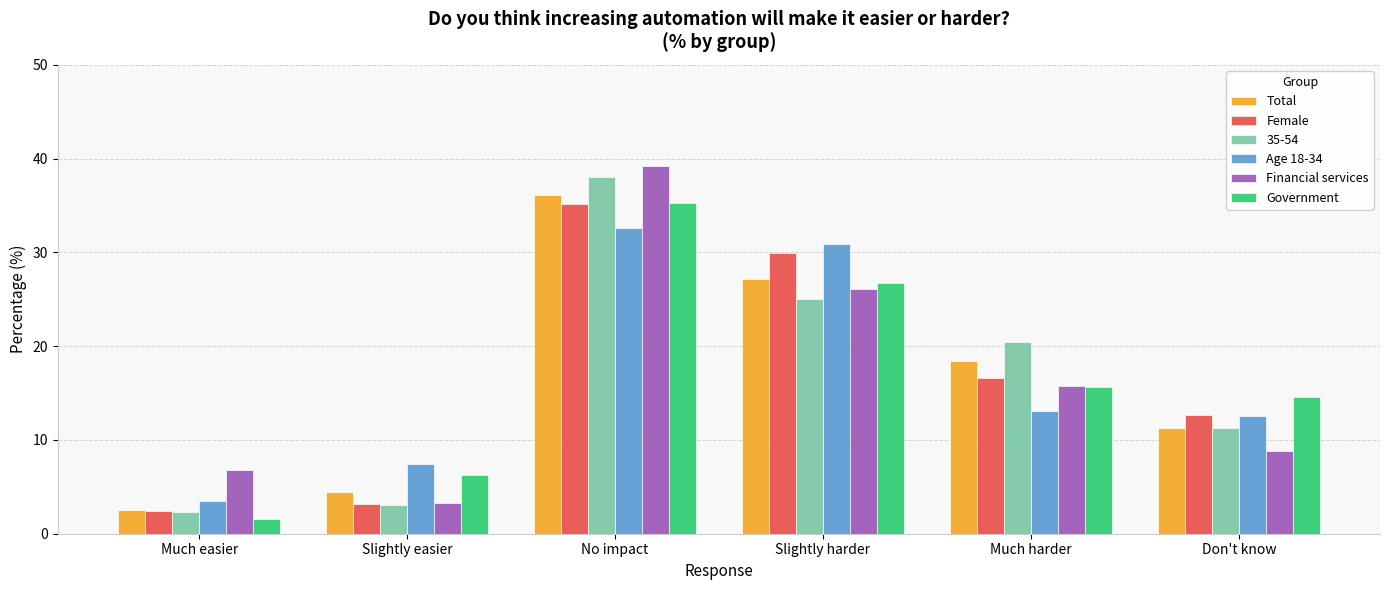

Where does the Financial services series first go above 15?

No impact